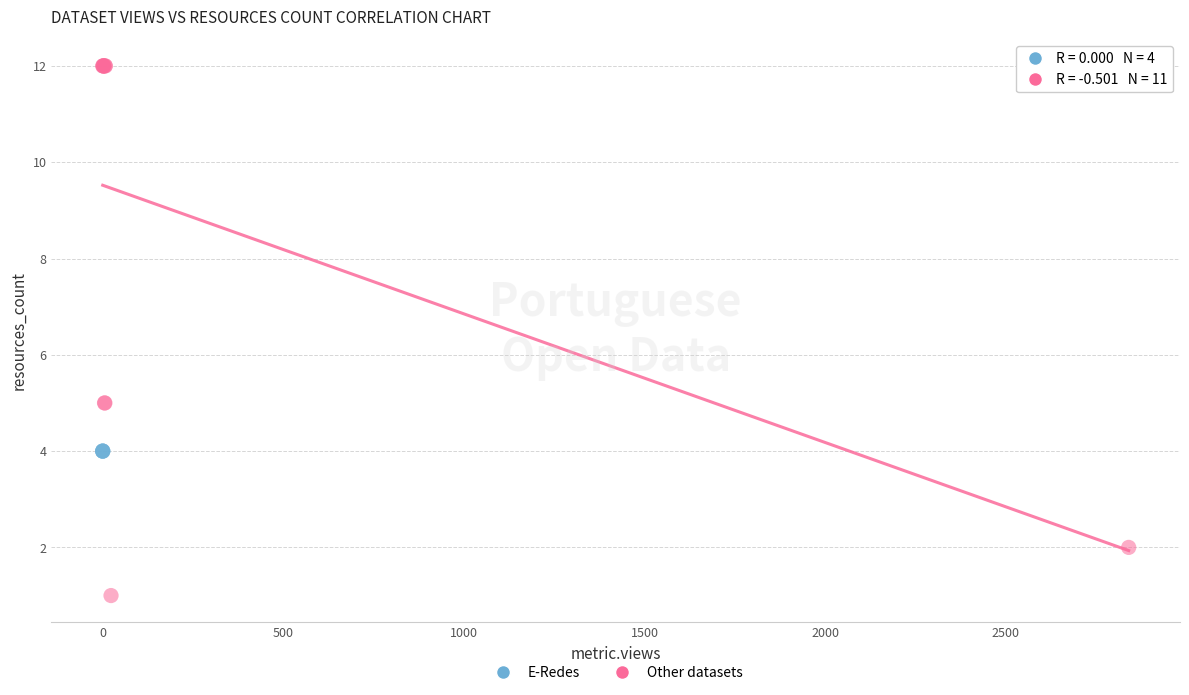

Which series contains the highest Y value?

Other datasets